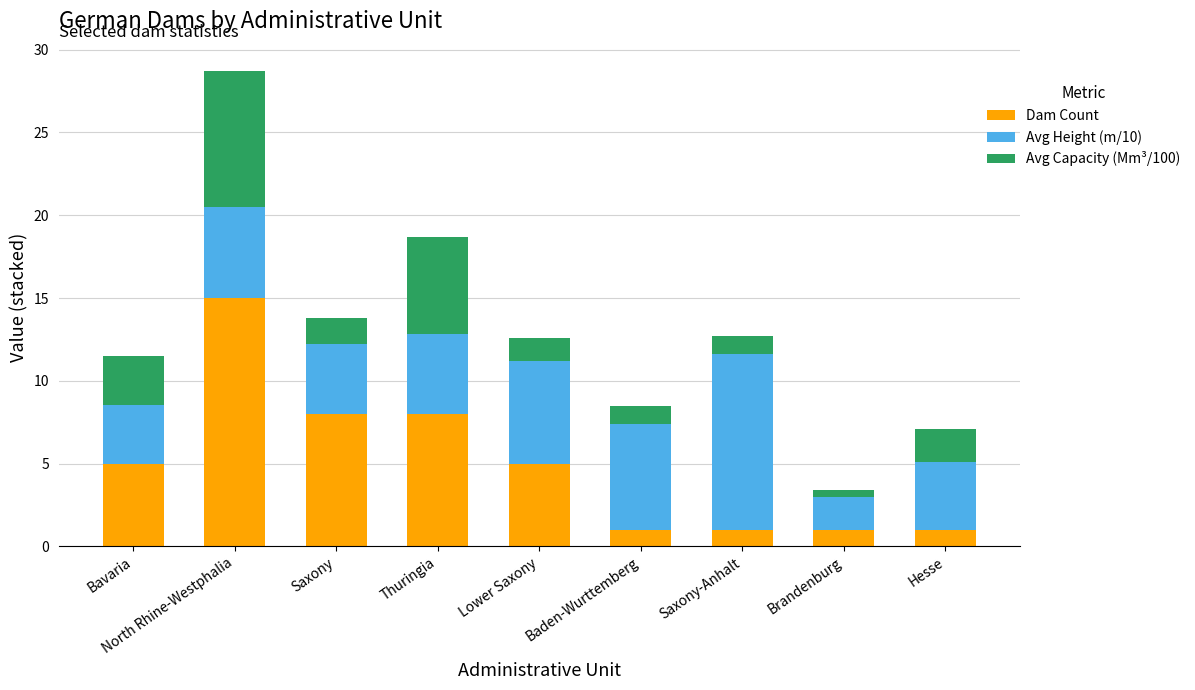

True or false: Dam Count has a value of 4.6 at Saxony.

False